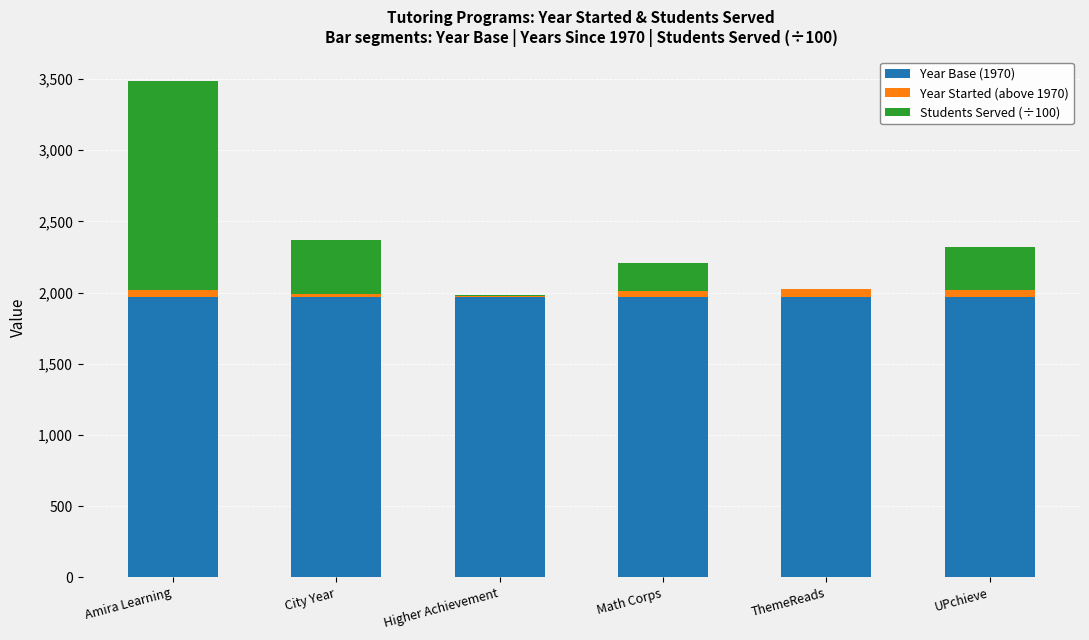

Reading left to right, transcribe the values for Year Base (1970).

Amira Learning=1970	City Year=1970	Higher Achievement=1970	Math Corps=1970	ThemeReads=1970	UPchieve=1970